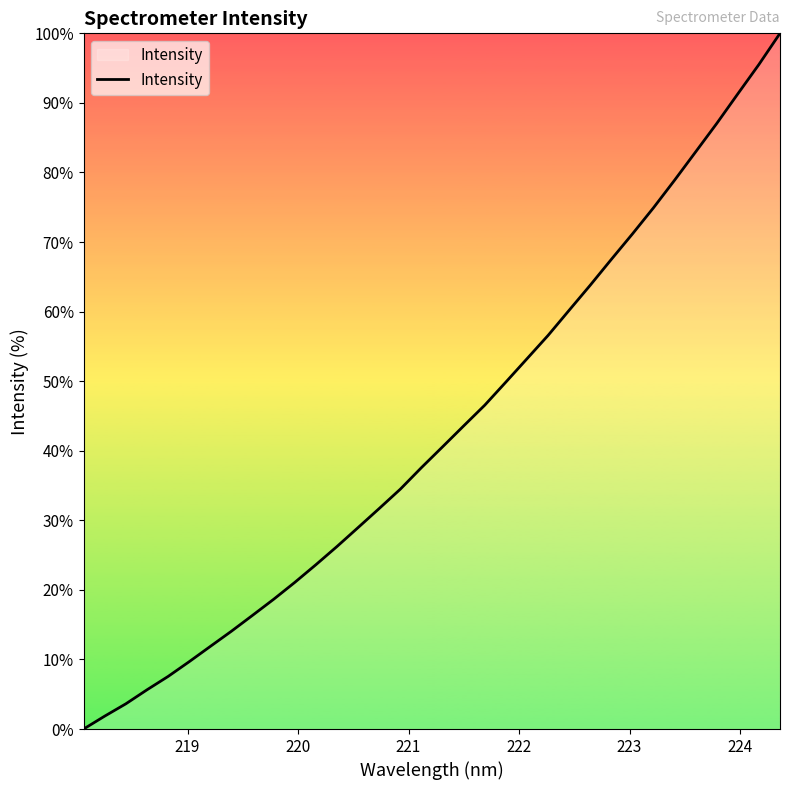

What is the maximum value shown in the chart?

100.0